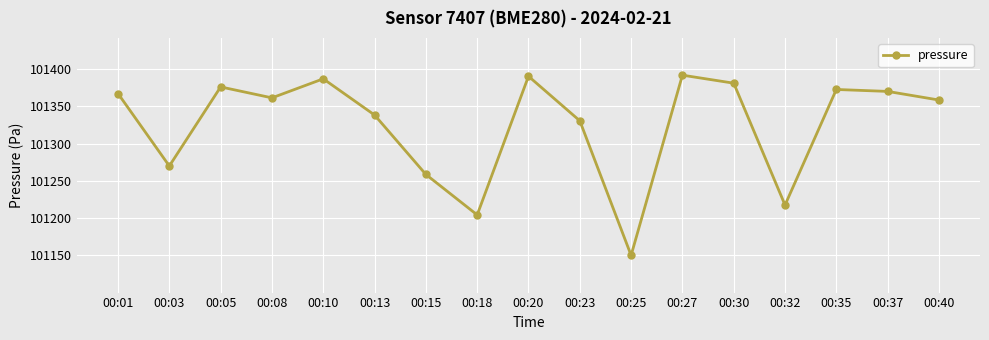

What value does the data have at 00:13?

101338.4